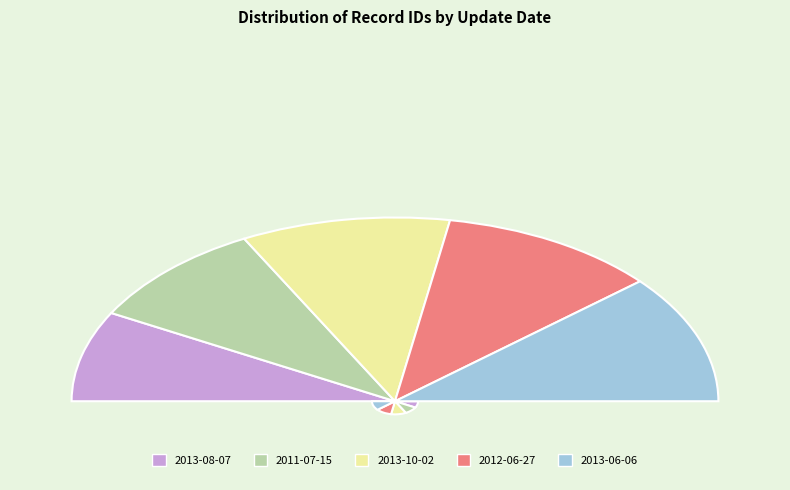

Combined, do 2012-06-27 and 2013-08-07 account for over 50%?

No